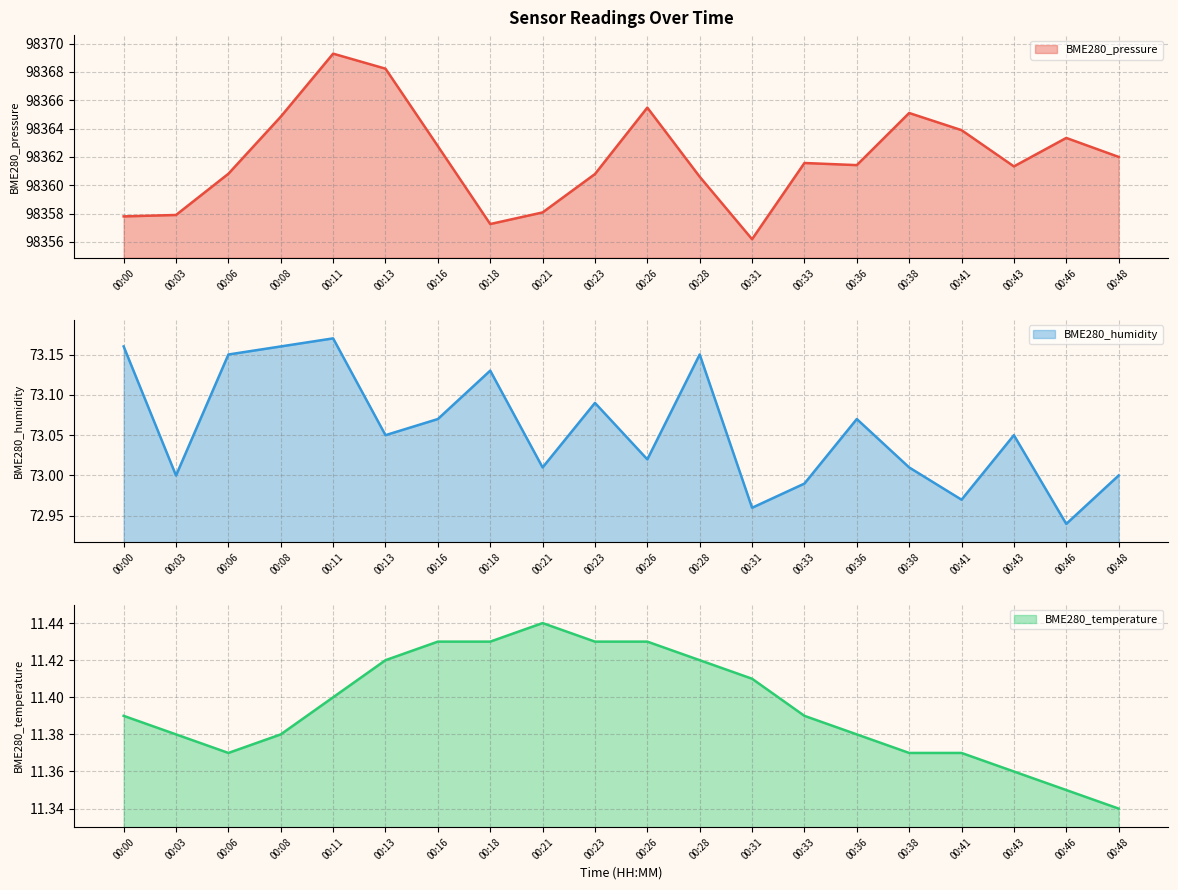

What are all the series names shown in the legend?

BME280_pressure, BME280_humidity, BME280_temperature